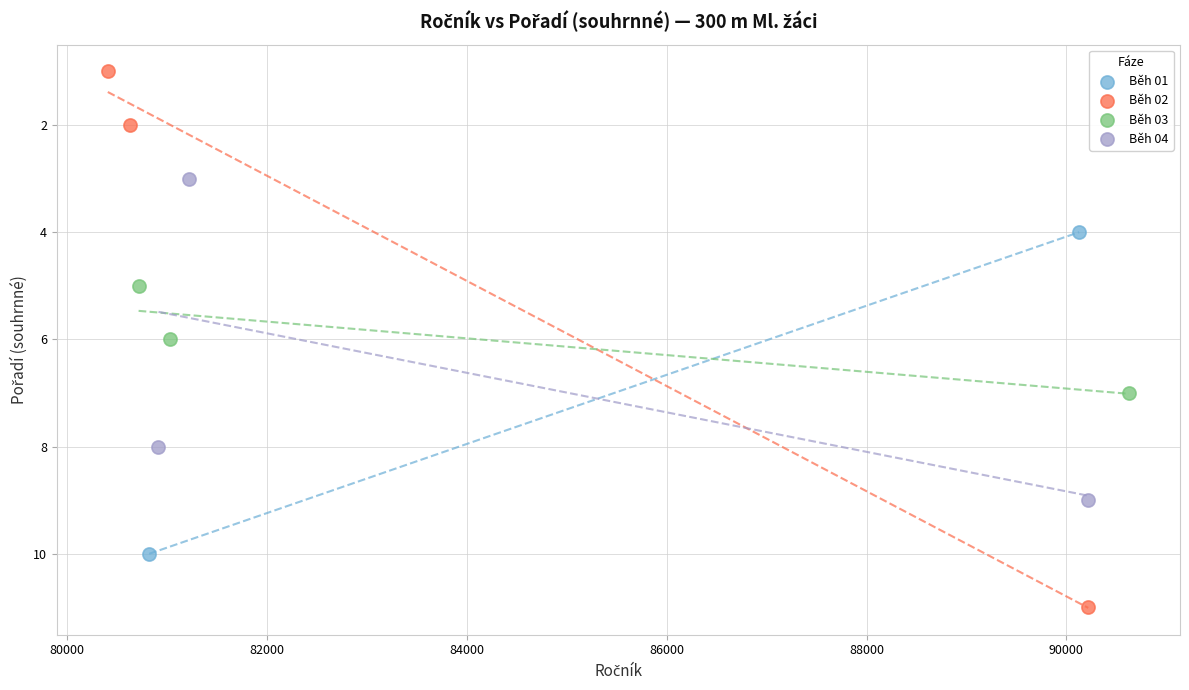

What are all the series names shown in the legend?

Běh 01, Běh 02, Běh 03, Běh 04